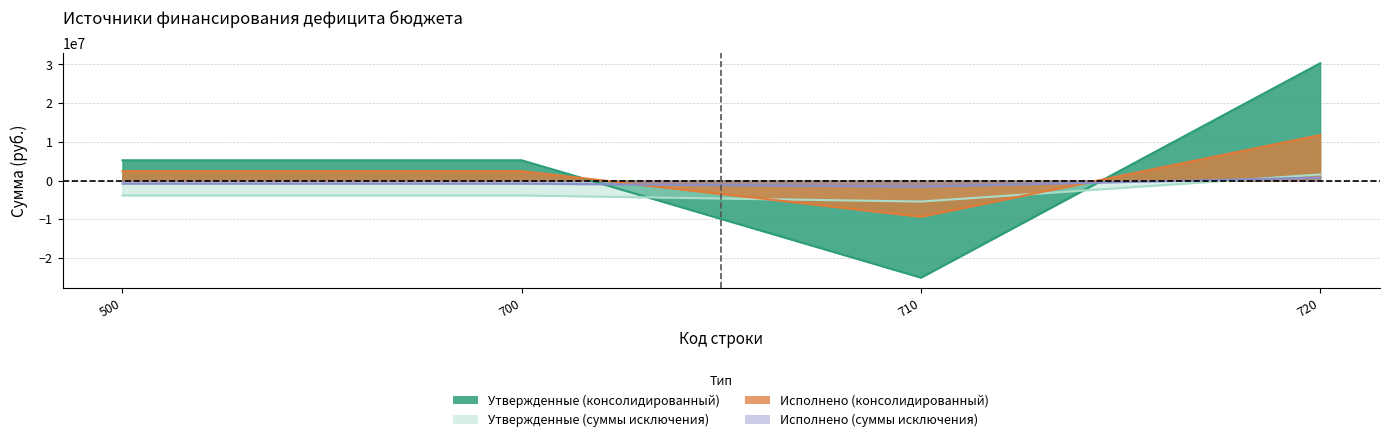

True or false: Исполнено (консолидированный) and Утвержденные (консолидированный) cross at least once.

True